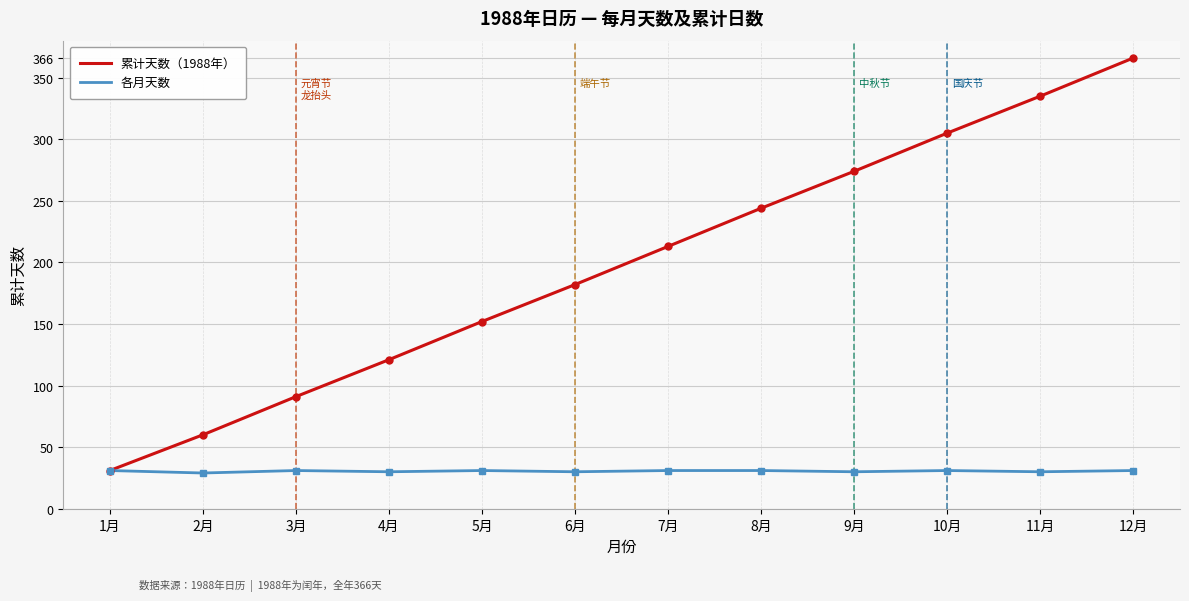

What is the spread (max minus min) of values at 9月?

244